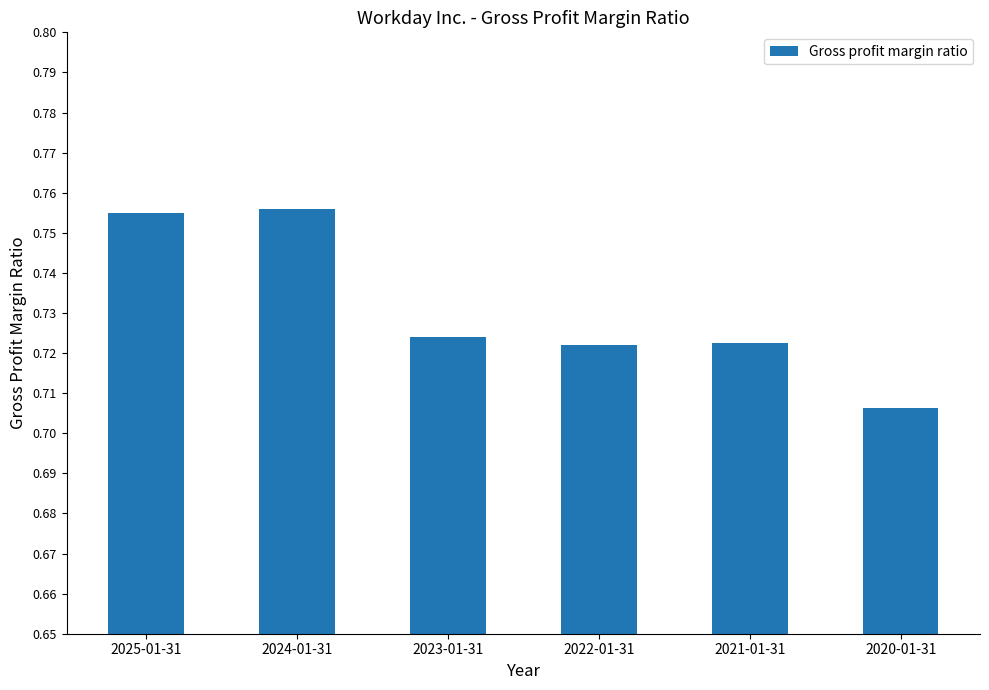

What is the label of the 1st bar from the left?

2025-01-31